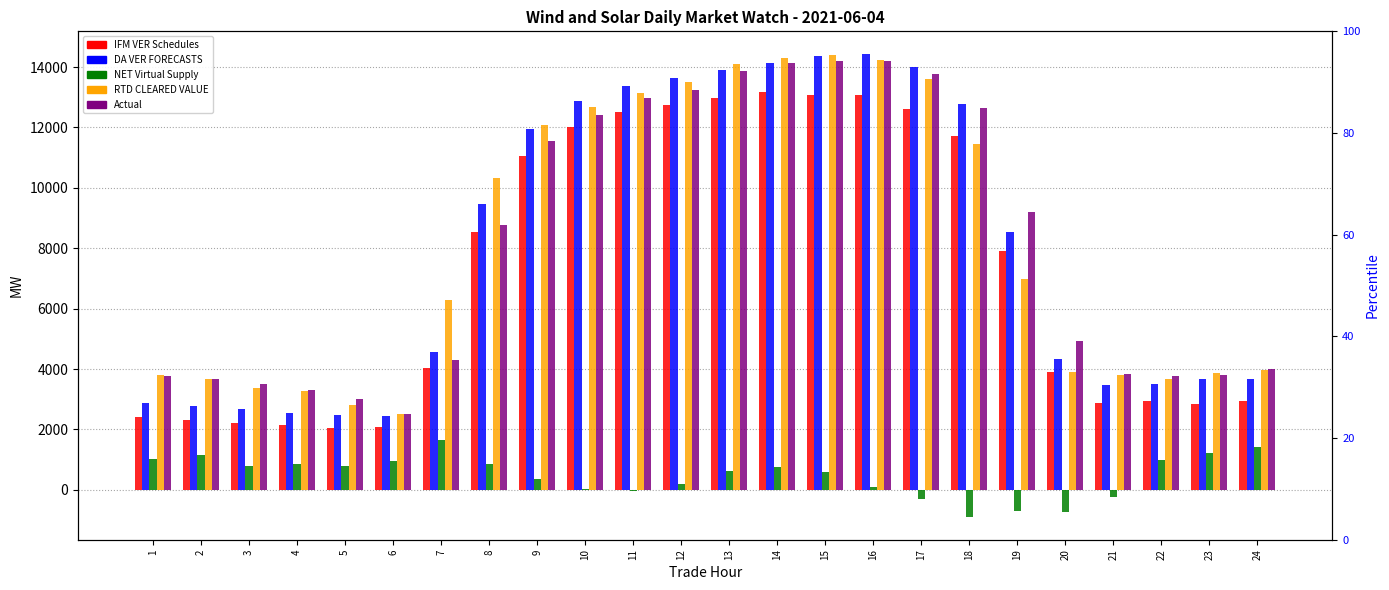

What is the difference between the DA VER FORECASTS values at 5 and 22?

1051.8